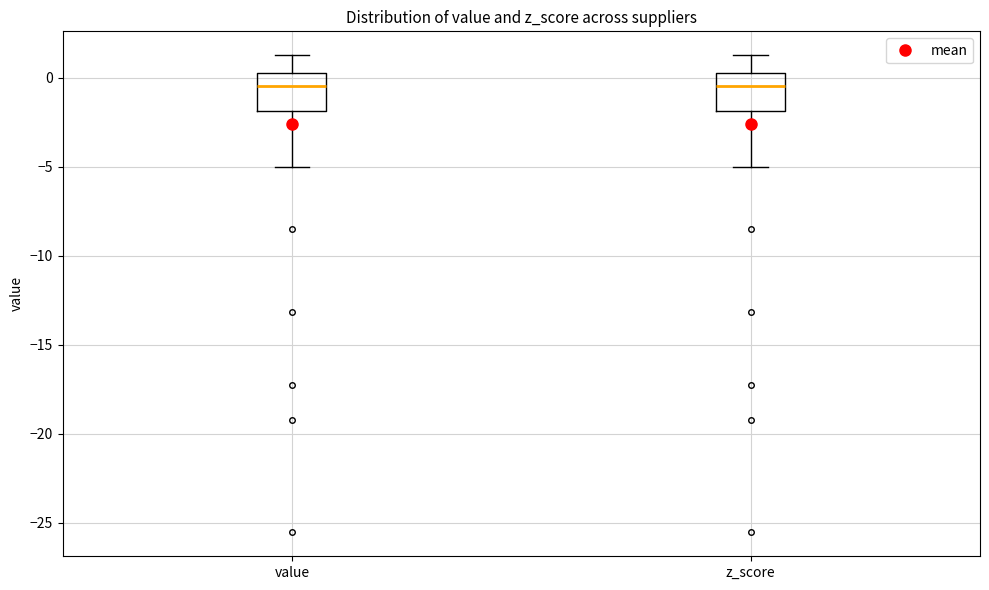

Reading left to right, transcribe this box plot: for each box, give where its median line is, the range the box spans, and where its two whiskers end, as read against the y-axis. The values are not printed on the chart, so give them approximately, as read against the axis.

value: median -0.5, box -2.0 to 0.0, whiskers -5.0 to 1.5
z_score: median -0.5, box -2.0 to 0.0, whiskers -5.0 to 1.5